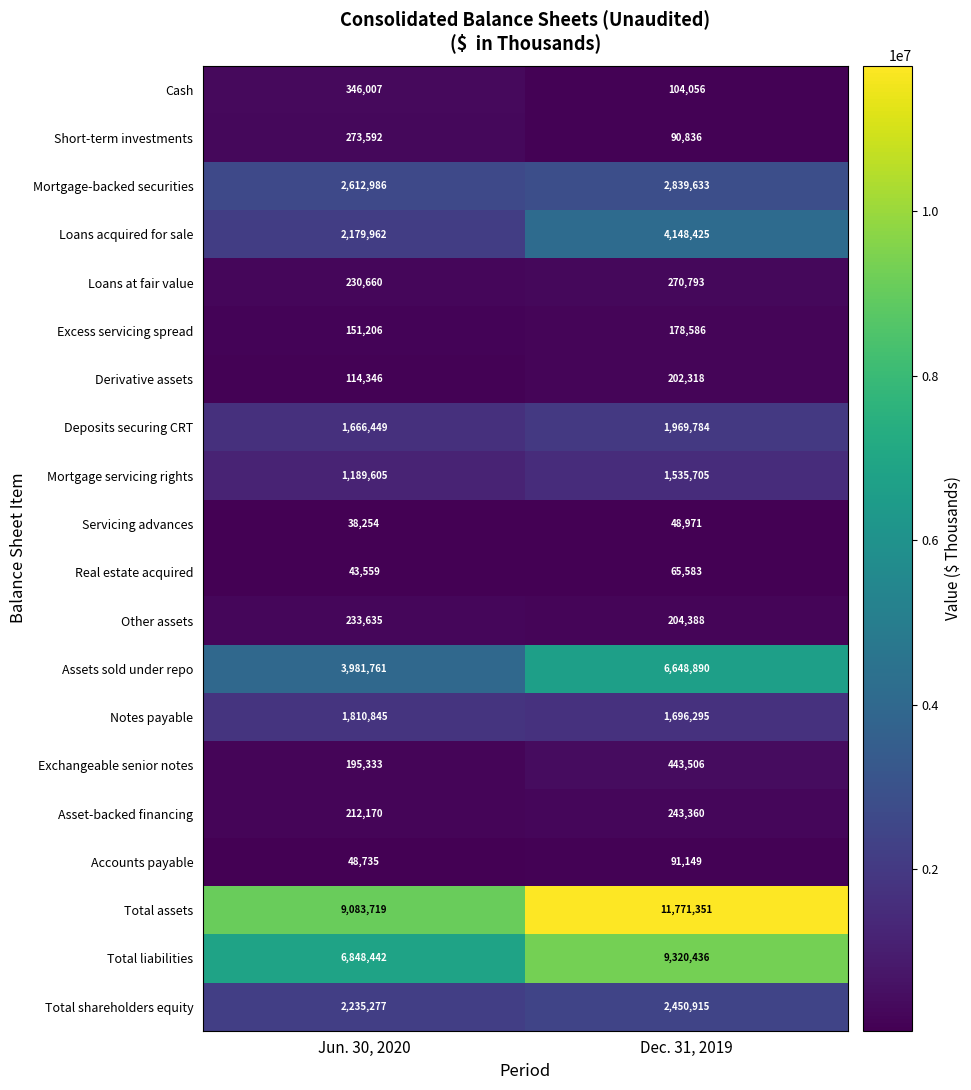

What is the minimum value shown in the chart?

38254